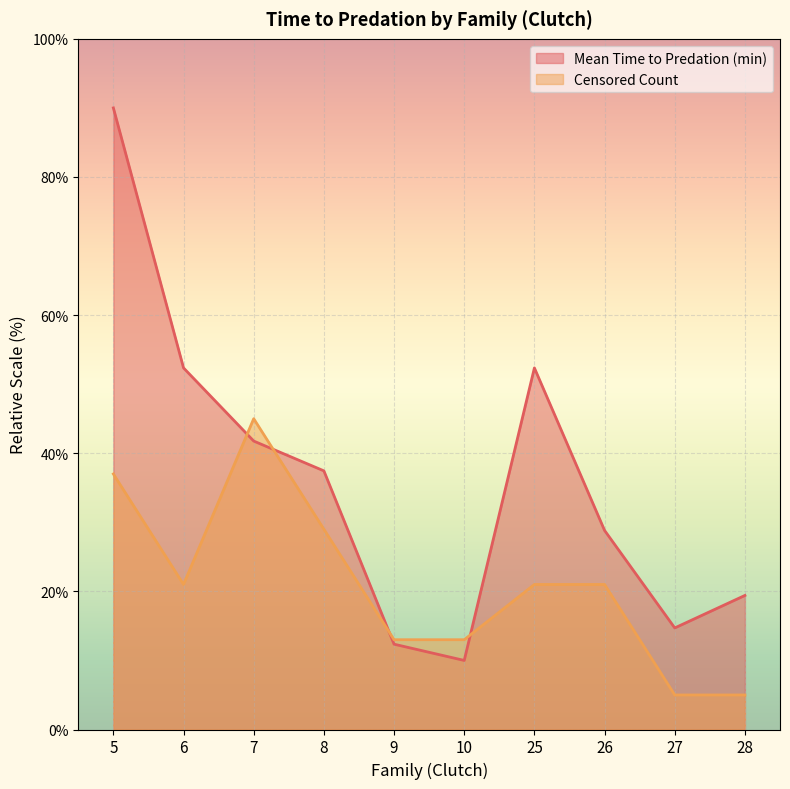

What is the maximum value for Mean Time to Predation (min)?

90.0